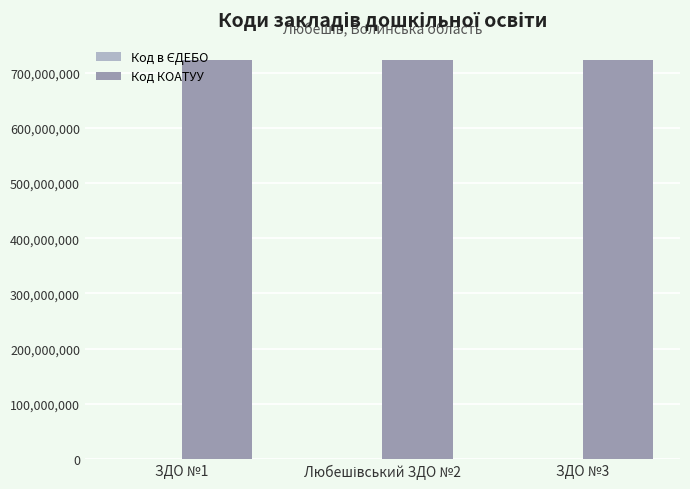

What is the greatest value displayed?

723155100